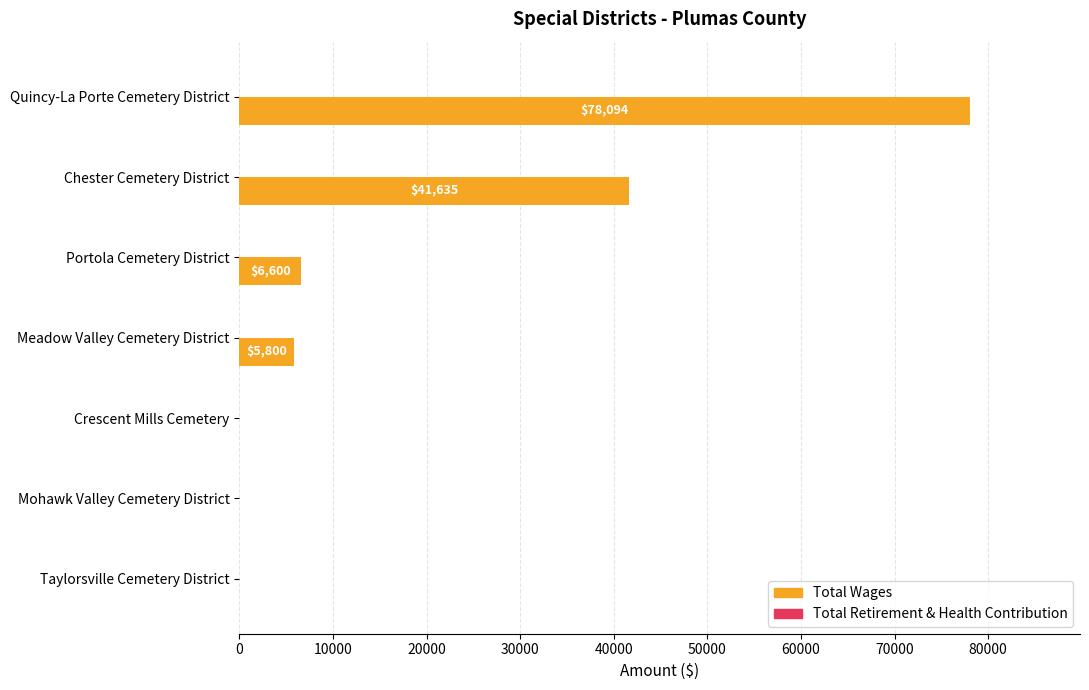

What is the sum of the values at Quincy-La Porte Cemetery District and Mohawk Valley Cemetery District?

78094